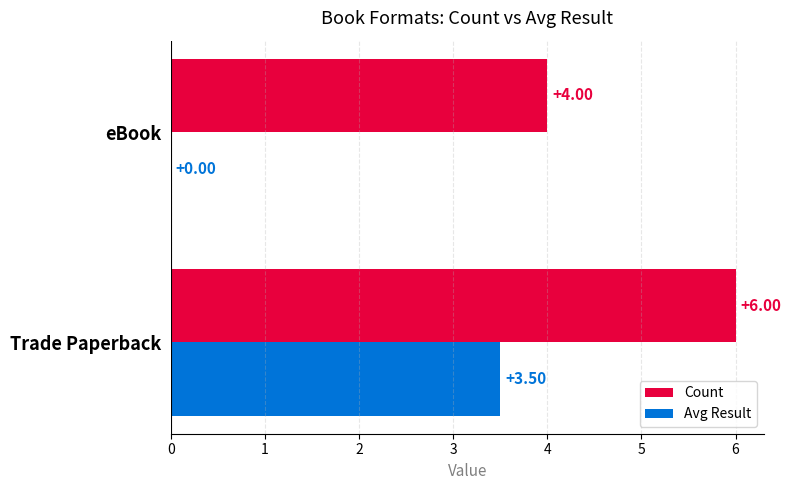

Between Trade Paperback and eBook, which series saw the biggest shift?

Avg Result